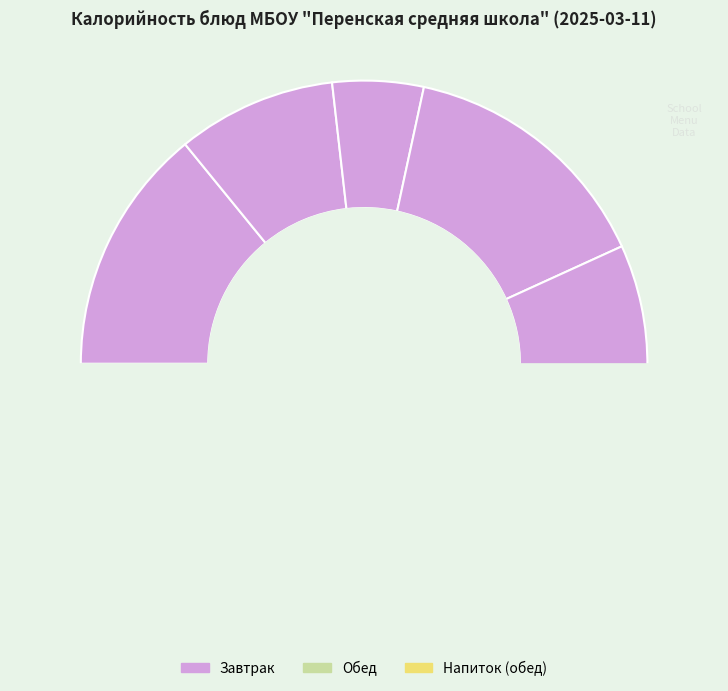

Is there any slice that represents more than half of the pie?

No